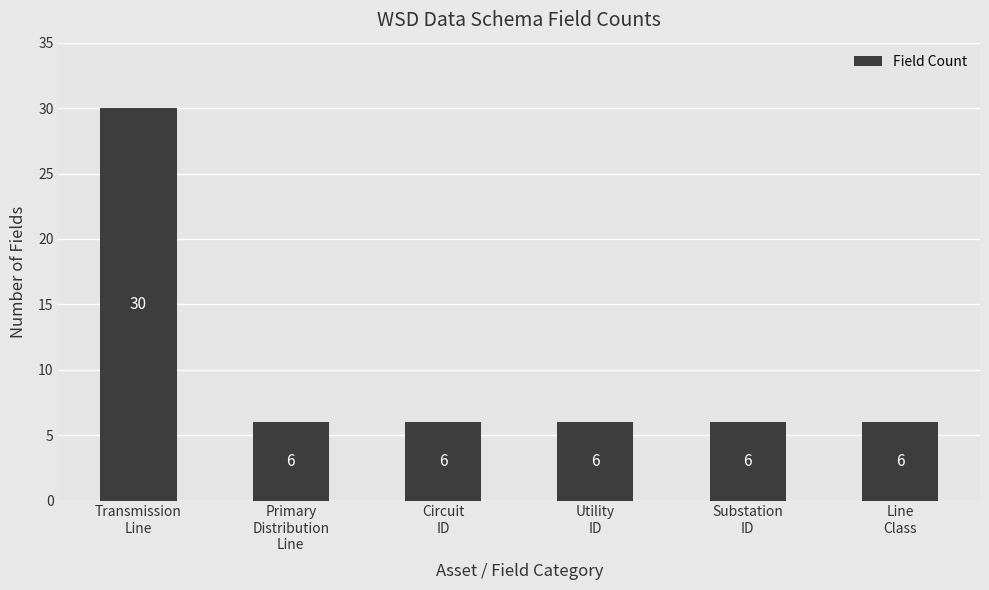

What is the maximum value shown in the chart?

30